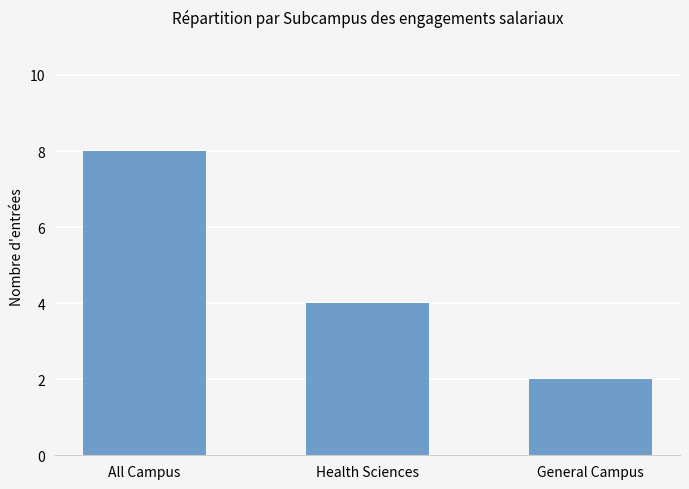

List the labels in order of value, largest first.

All Campus, Health Sciences, General Campus